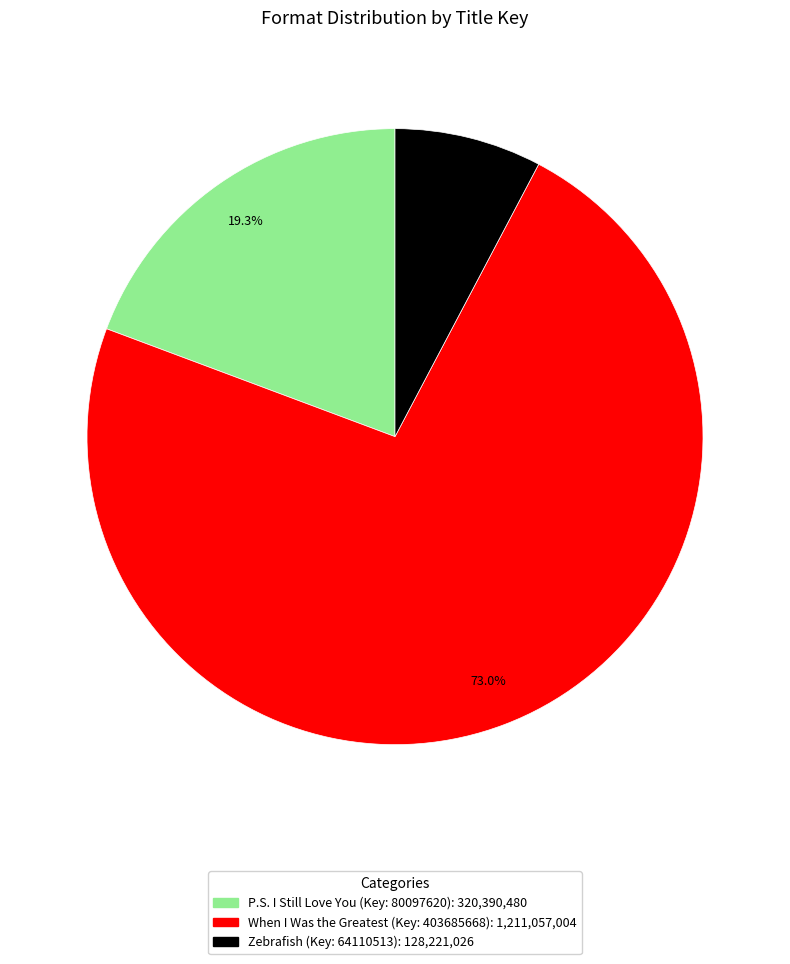

Is there any slice that represents more than half of the pie?

Yes